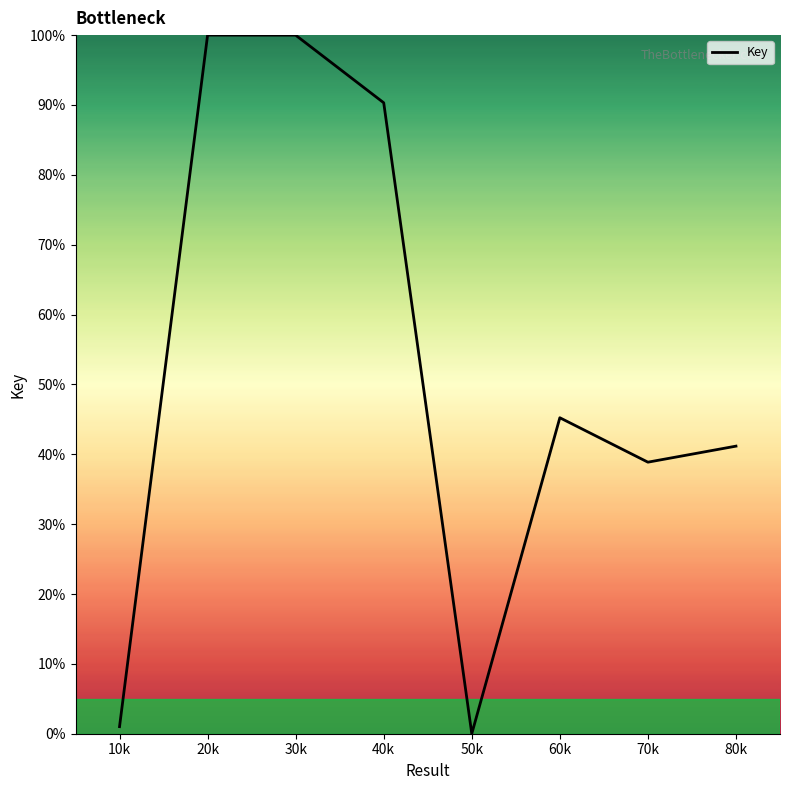

What position from the left is 70k?

7